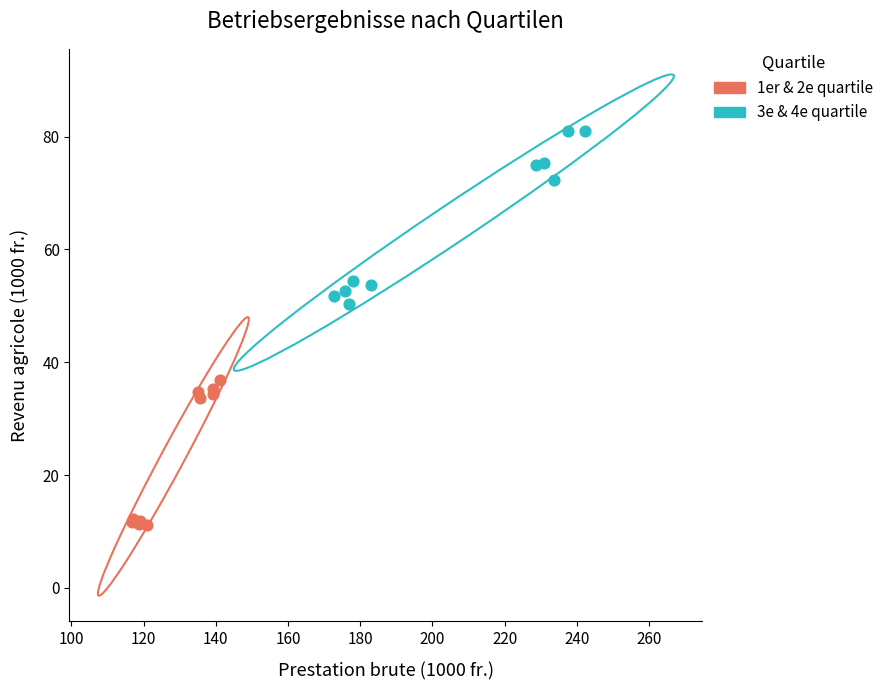

Which series reaches the minimum Y coordinate?

1er & 2e quartile